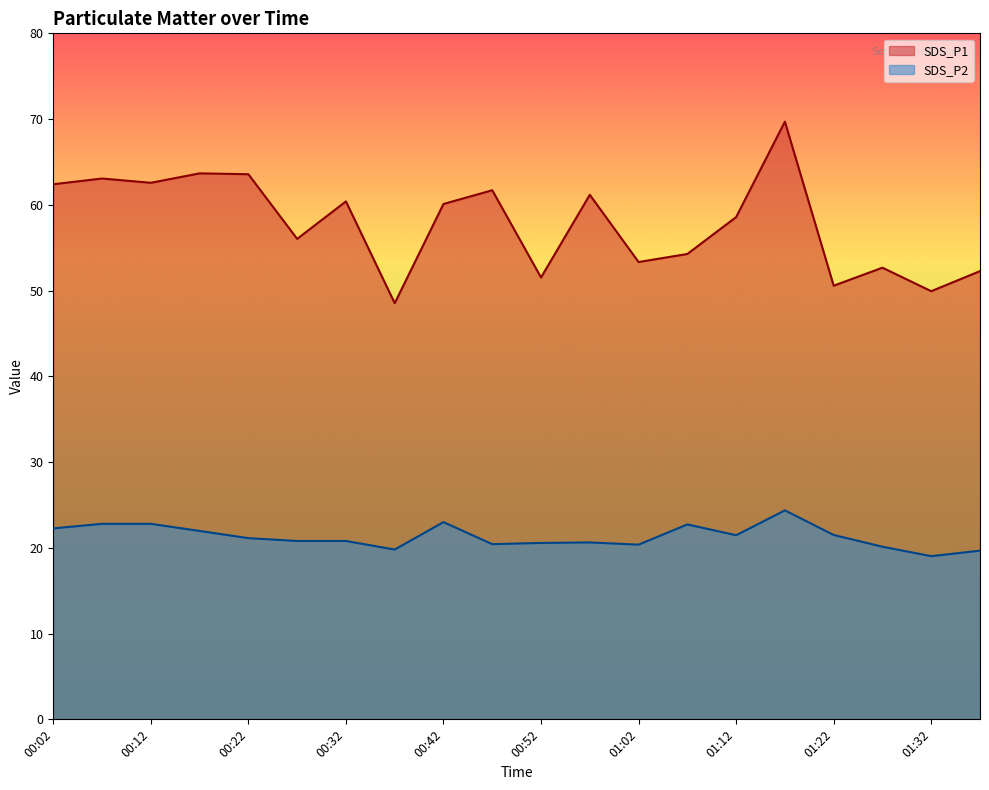

Reading right to left, what are all the values shown in this chart?

SDS_P1: 01:37=52.3	01:32=49.9	01:27=52.7	01:22=50.6	01:17=69.7	01:12=58.6	01:07=54.3	01:02=53.3	00:57=61.2	00:52=51.5	00:47=61.7	00:42=60.1	00:37=48.5	00:32=60.4	00:27=56.0	00:22=63.6	00:17=63.7	00:12=62.6	00:07=63.1	00:02=62.4
SDS_P2: 01:37=19.7	01:32=19.0	01:27=20.1	01:22=21.5	01:17=24.4	01:12=21.5	01:07=22.7	01:02=20.4	00:57=20.6	00:52=20.6	00:47=20.4	00:42=23.0	00:37=19.8	00:32=20.8	00:27=20.8	00:22=21.1	00:17=22.0	00:12=22.8	00:07=22.8	00:02=22.3